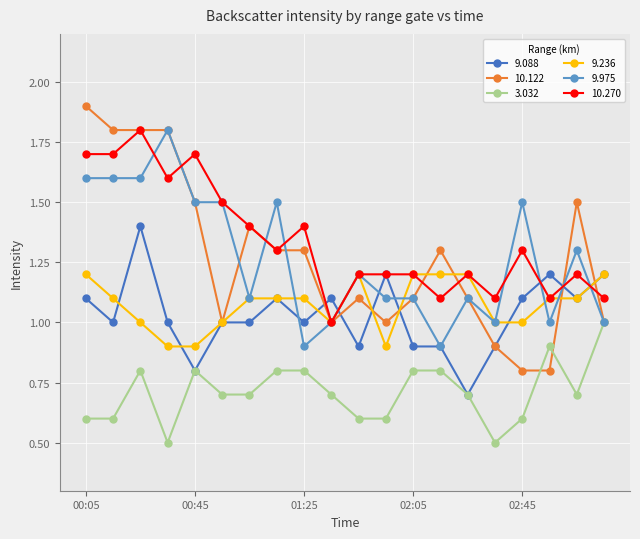

What is the difference between the maximum and minimum values in the 10.122 series?

1.1